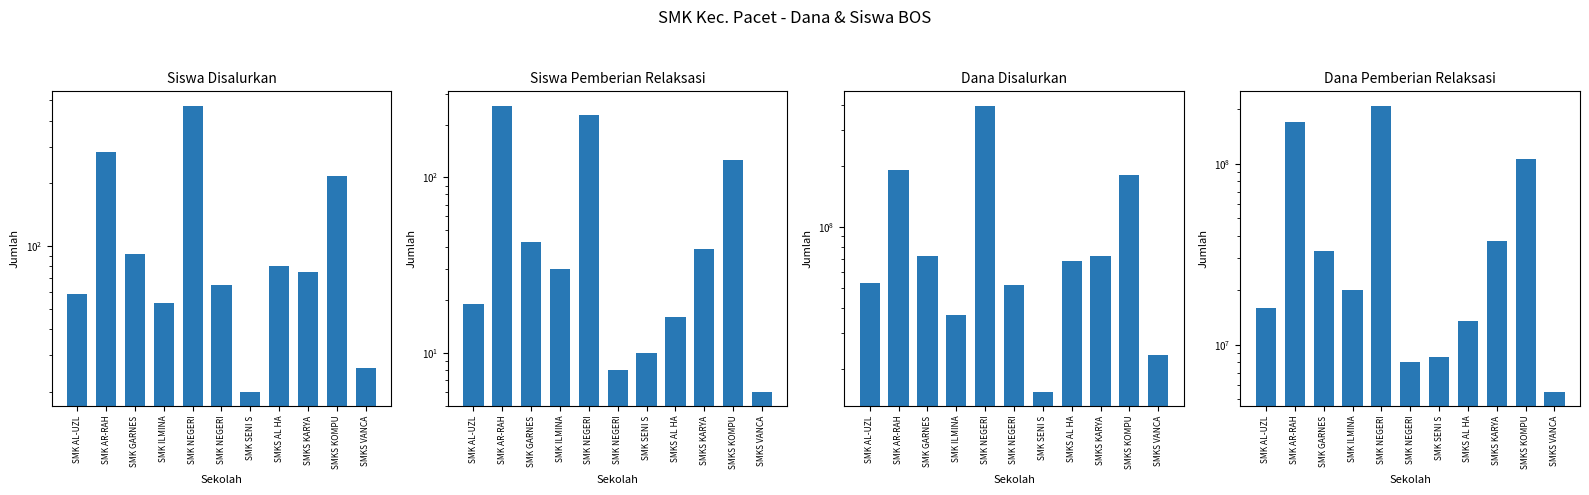

The Dana Disalurkan series shows 15242247 at SMKS VANCA. True or false?

False